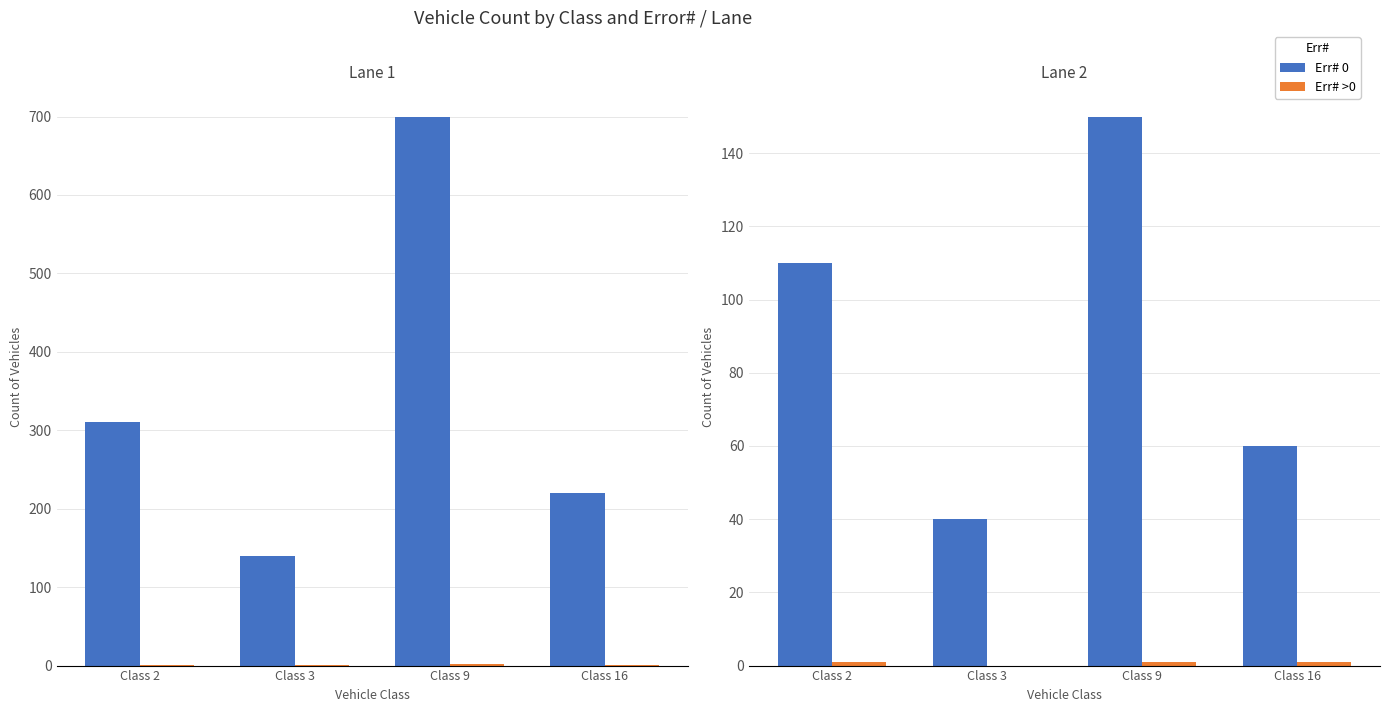

The Err# >0 series shows 1 at Class 16. True or false?

True